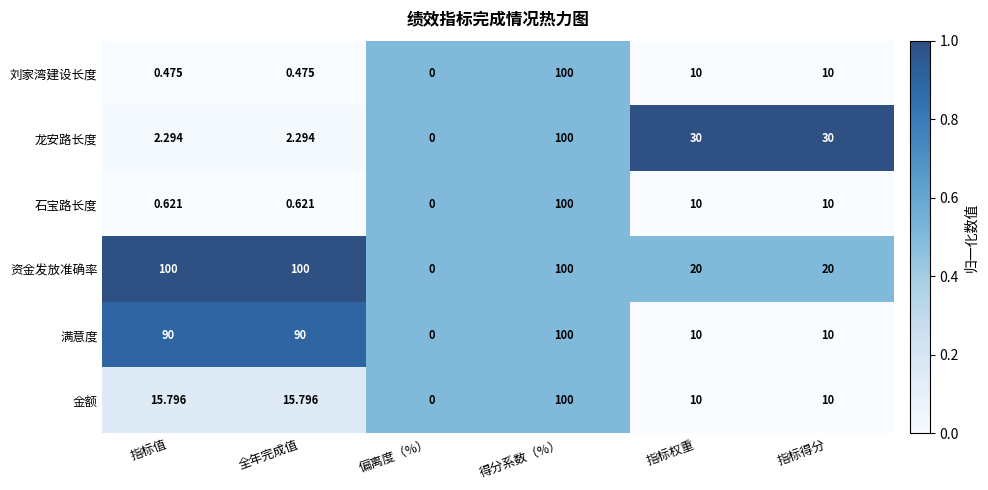

Is the value of 资金发放准确率 at 指标权重 greater than the value of 石宝路长度 at 指标值?

Yes